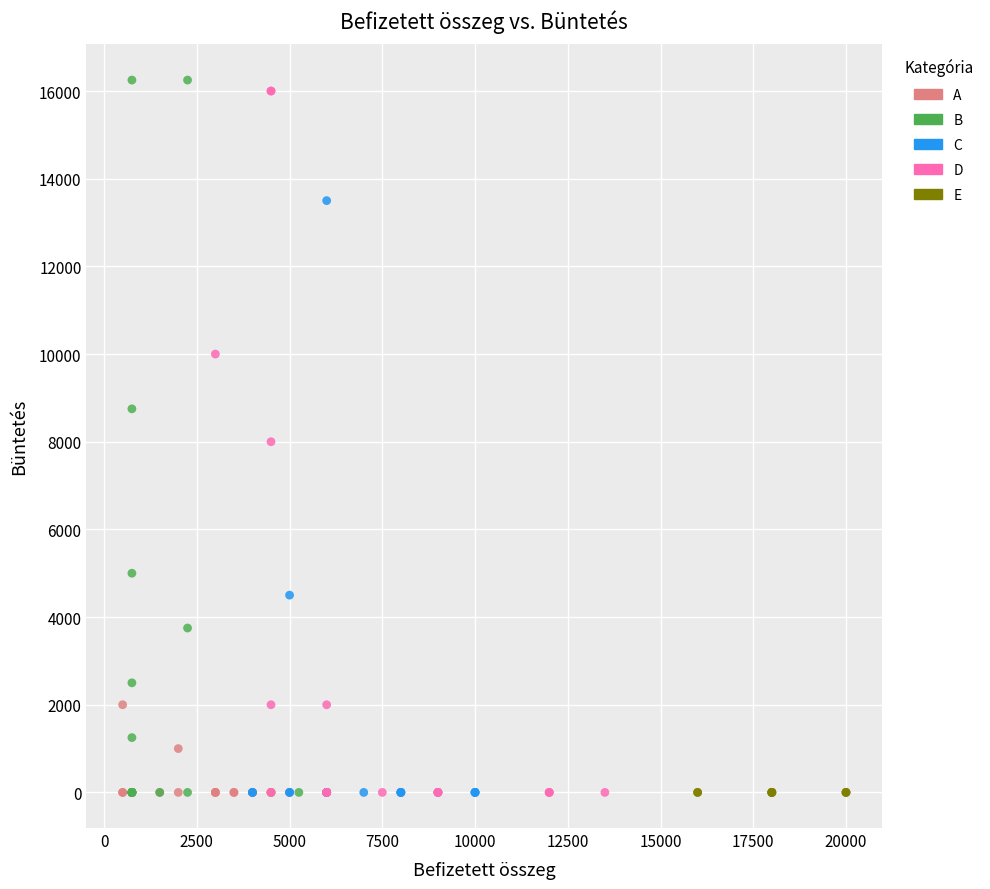

Which series reaches the maximum Y coordinate?

B